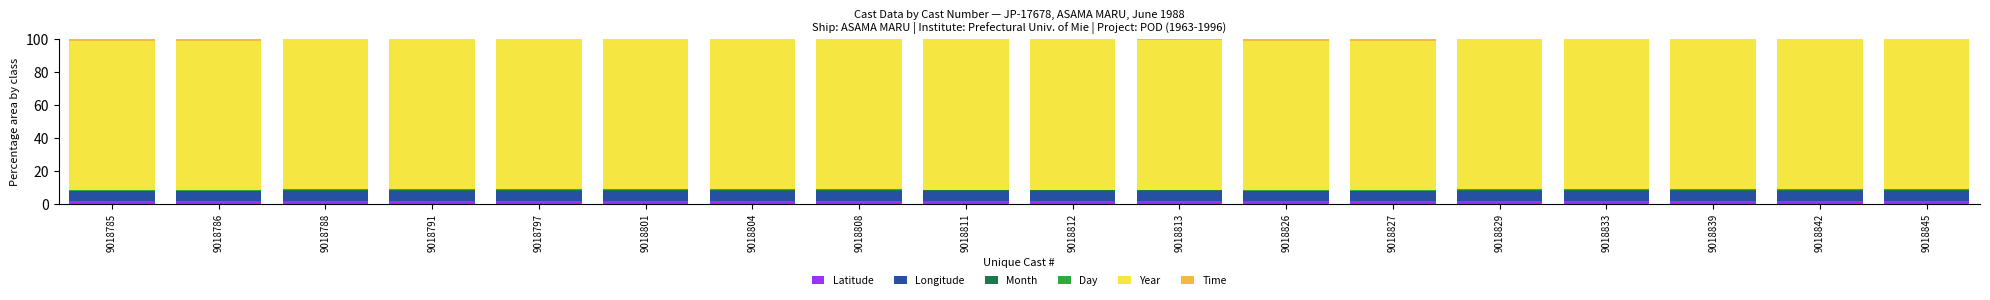

Count the number of data series in this chart.

6